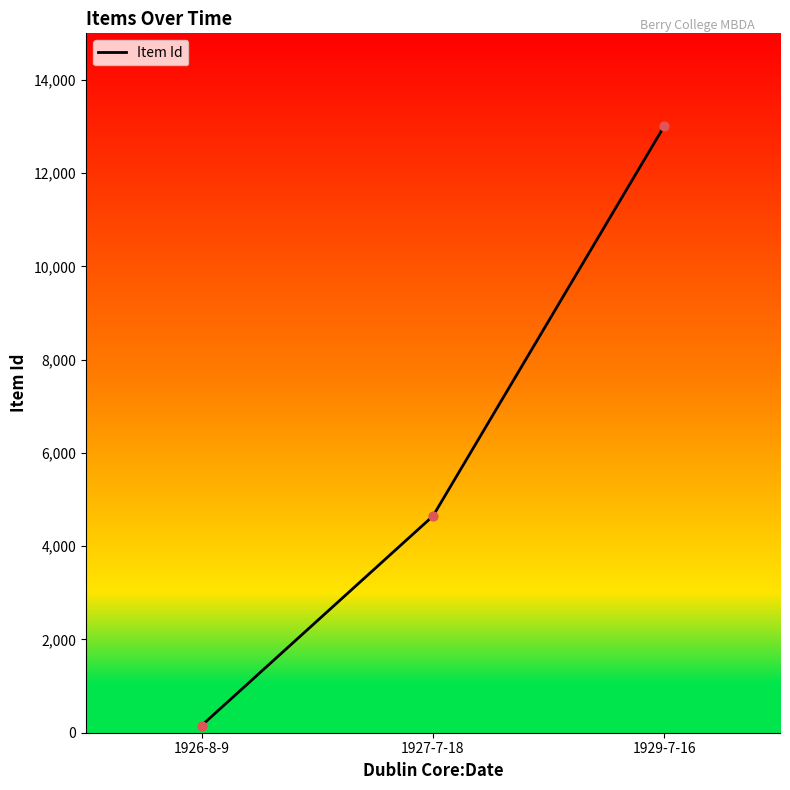

Between 1929-7-16 and 1927-7-18, which is larger?

1929-7-16